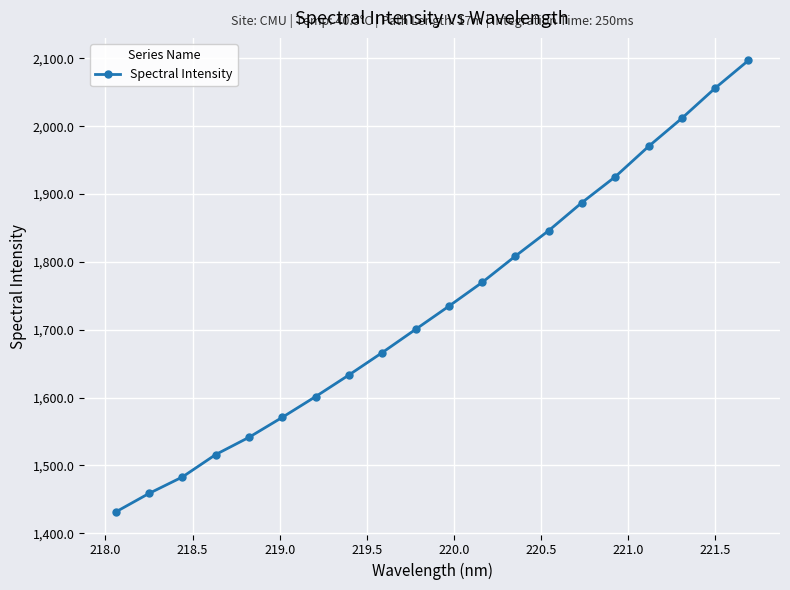

What is the difference between the second highest and minimum values?

624.5